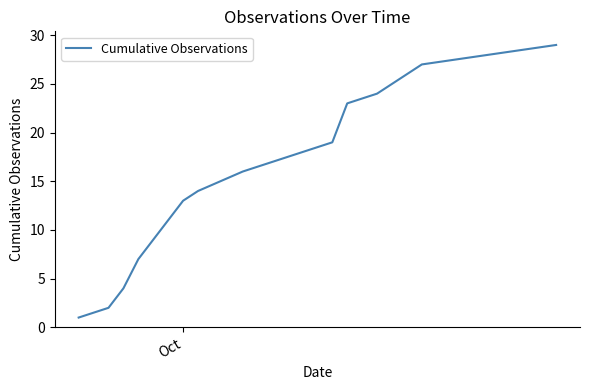

What is the difference between the maximum and minimum values?

28